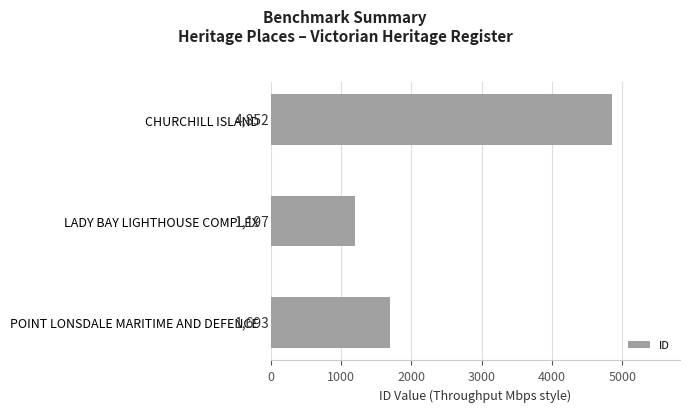

Between LADY BAY LIGHTHOUSE COMPLEX and CHURCHILL ISLAND, which is larger?

CHURCHILL ISLAND